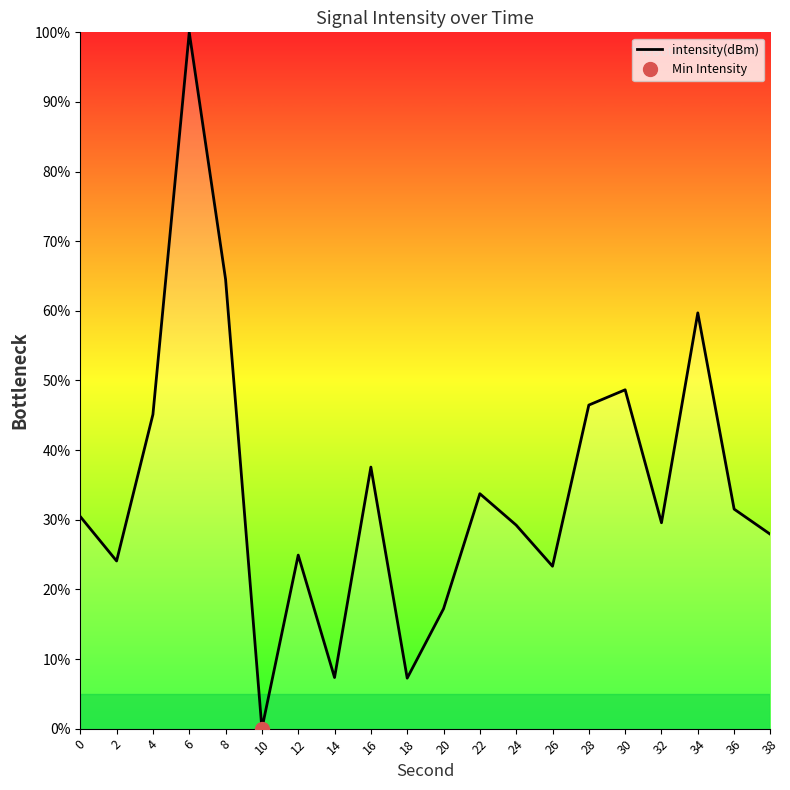

Reading right to left, extract all data points from this chart.

38=27.9	36=31.5	34=59.7	32=29.6	30=48.7	28=46.5	26=23.3	24=29.2	22=33.7	20=17.2	18=7.3	16=37.6	14=7.3	12=24.9	10=0.0	8=64.5	6=100.0	4=45.1	2=24.1	0=30.5